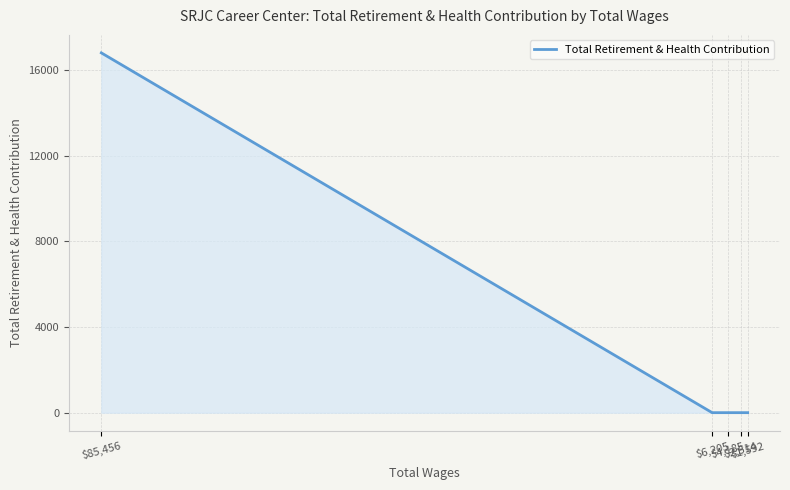

Reading left to right, what are all the values shown in this chart?

$85,456=16804	$6,205=0	$4,185=0	$2,514=0	$1,592=0